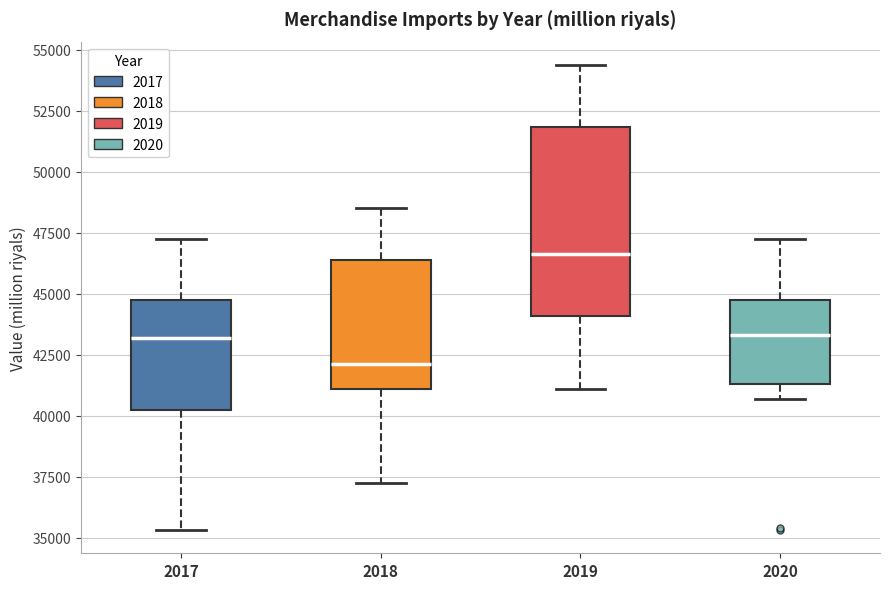

Where does the median line of the box at x = 2017 sit on the y-axis? The values are not printed on the chart, so give them approximately, as read against the axis.

43000